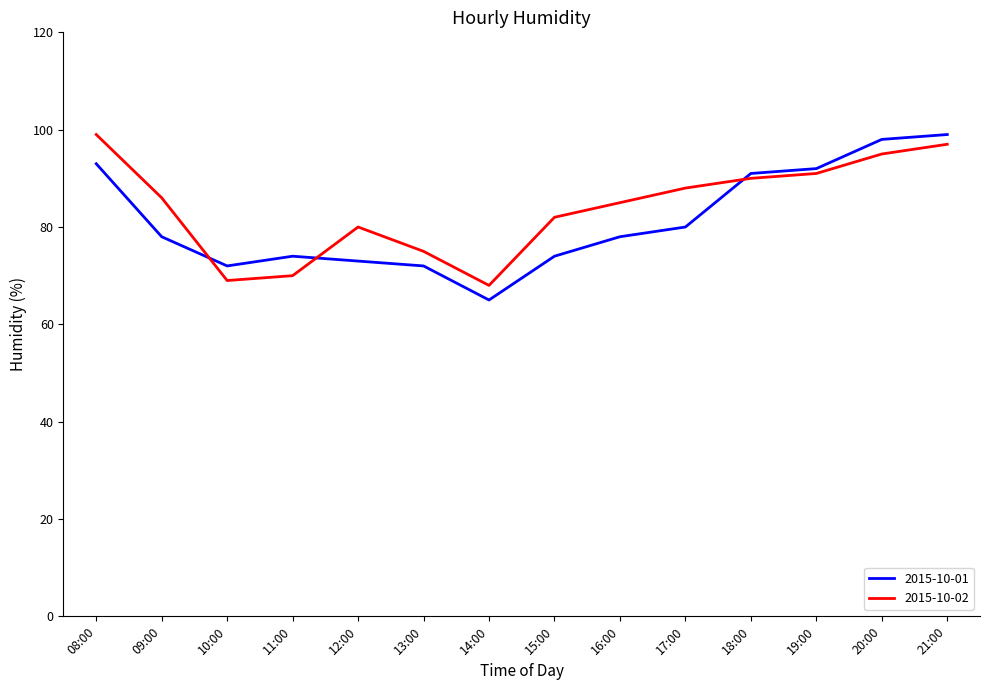

Is it true that 2015-10-02 equals 43 at 20:00?

False